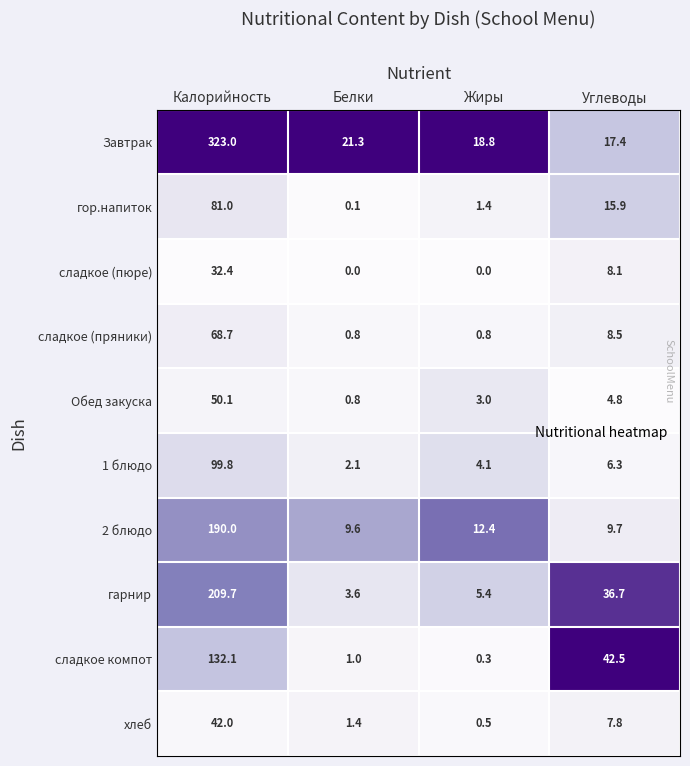

Is it true that 2 блюдо equals 190.0 at Калорийность?

True